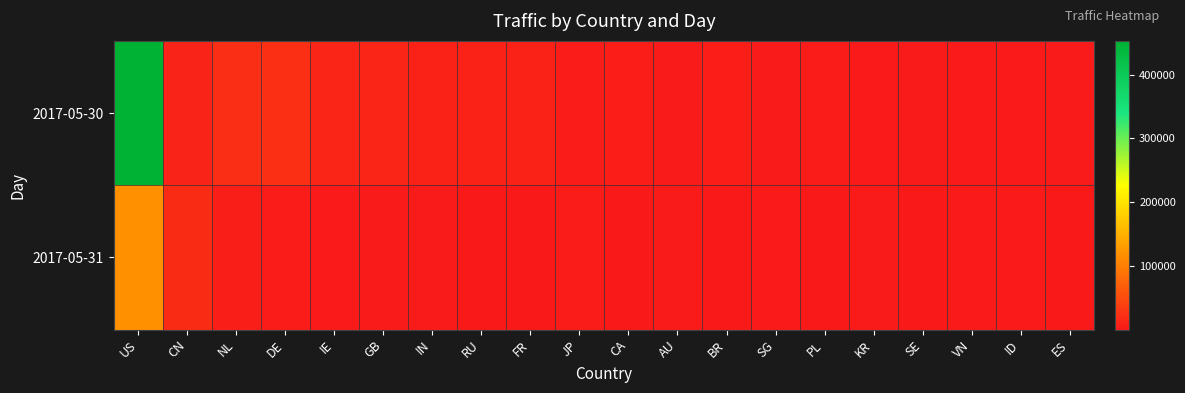

What is the total value across all series at BR?

4887